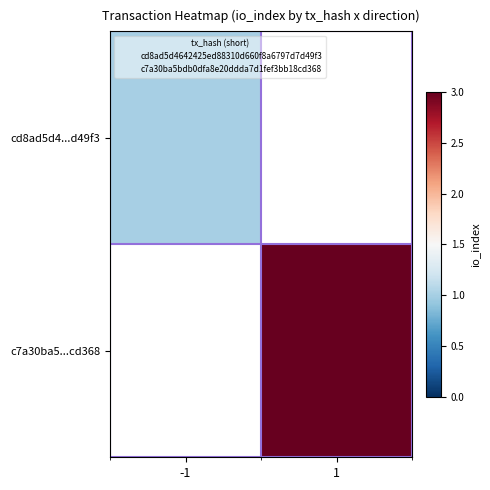

Rank the series by their average value, from lowest to highest.

cd8ad5d4...d49f3, c7a30ba5...cd368